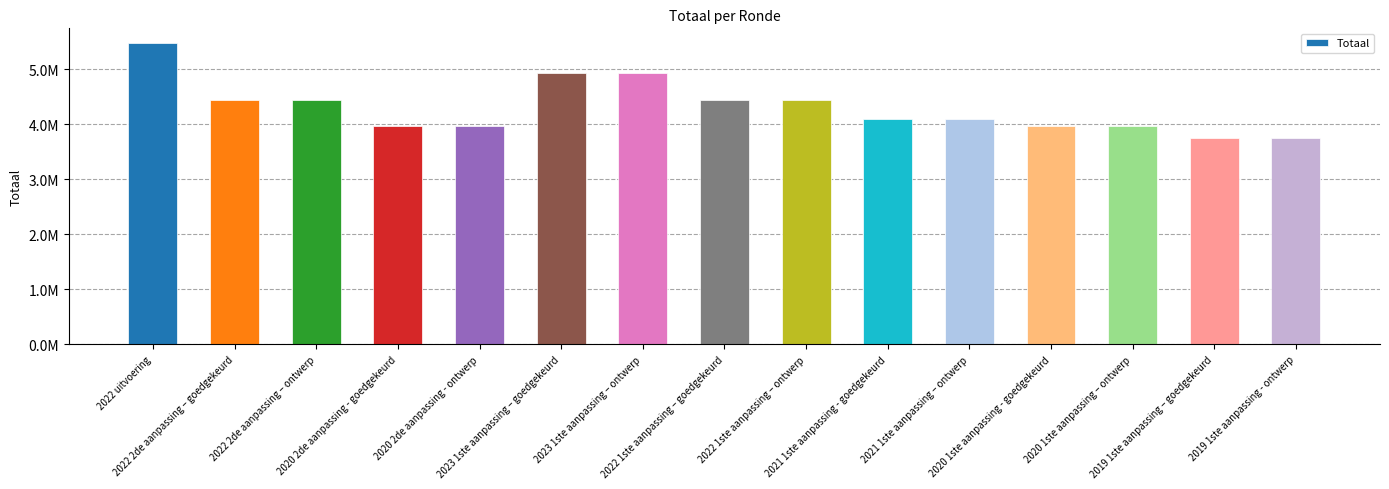

Does the chart contain any negative values?

No